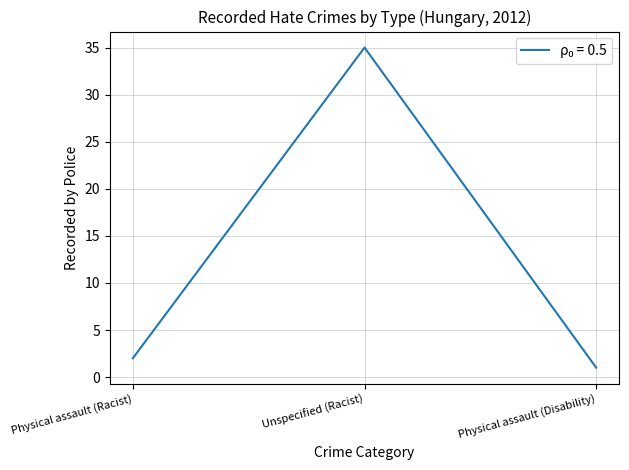

Reading left to right, what are all the values shown in this chart?

Physical assault (Racist)=2	Unspecified (Racist)=35	Physical assault (Disability)=1